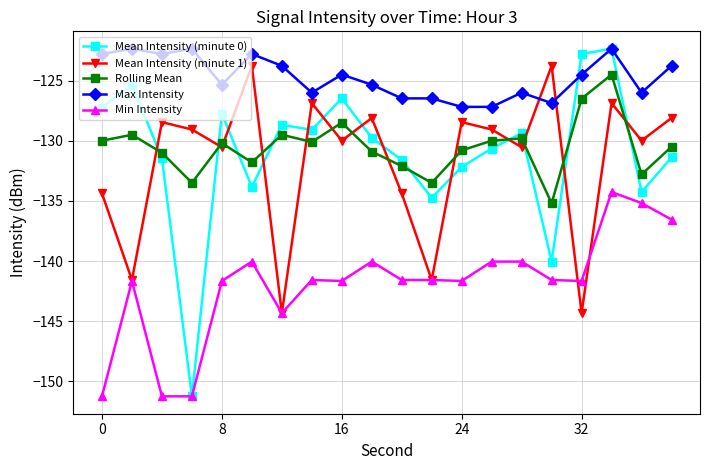

True or false: Mean Intensity (minute 0) and Mean Intensity (minute 1) intersect in this chart.

True